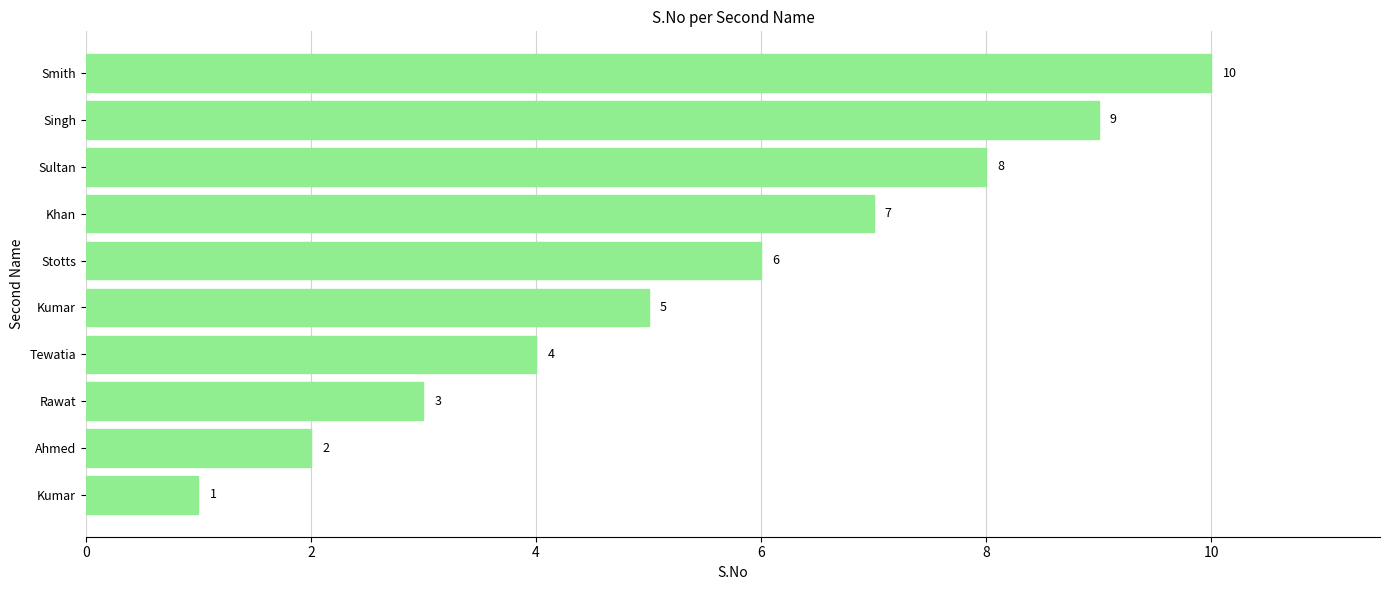

Which label corresponds to the largest value in the chart?

Smith